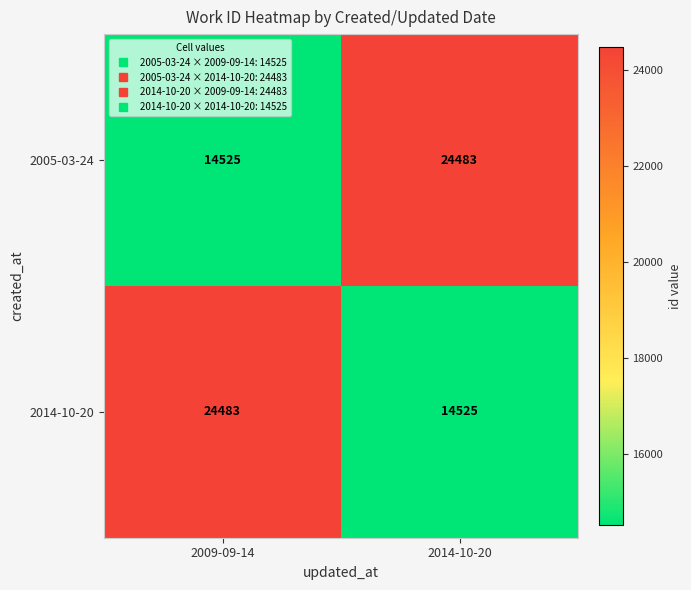

How many categories are shown in the chart?

2